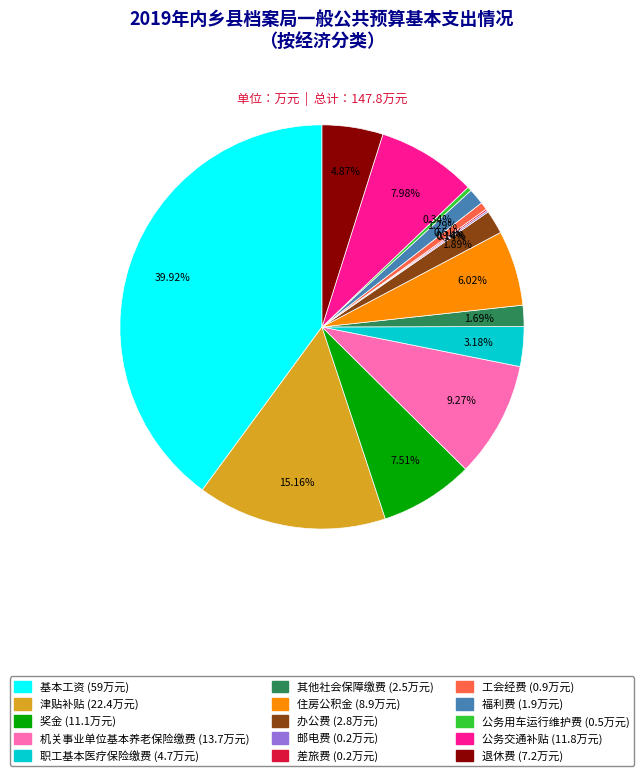

To the nearest percent, what percentage of the pie is 退休费?

5%